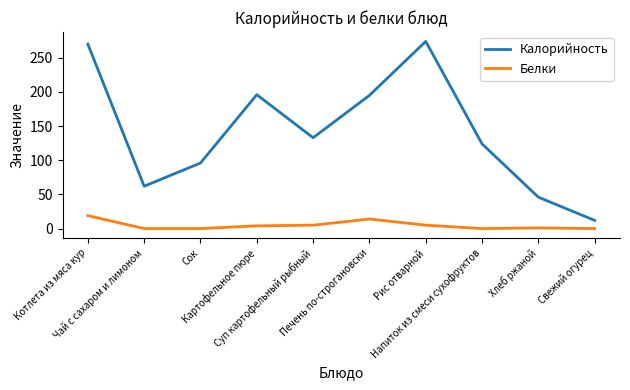

At how many categories does at least one series exceed 265?

2